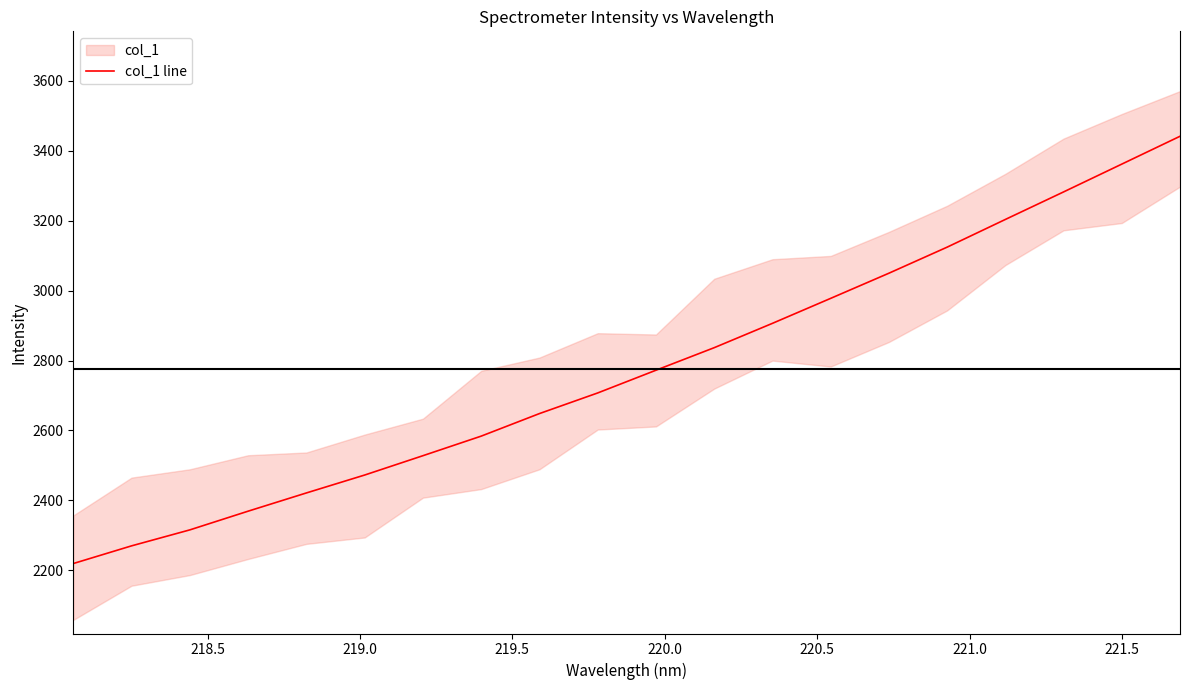

Does the chart have visible grid lines?

No